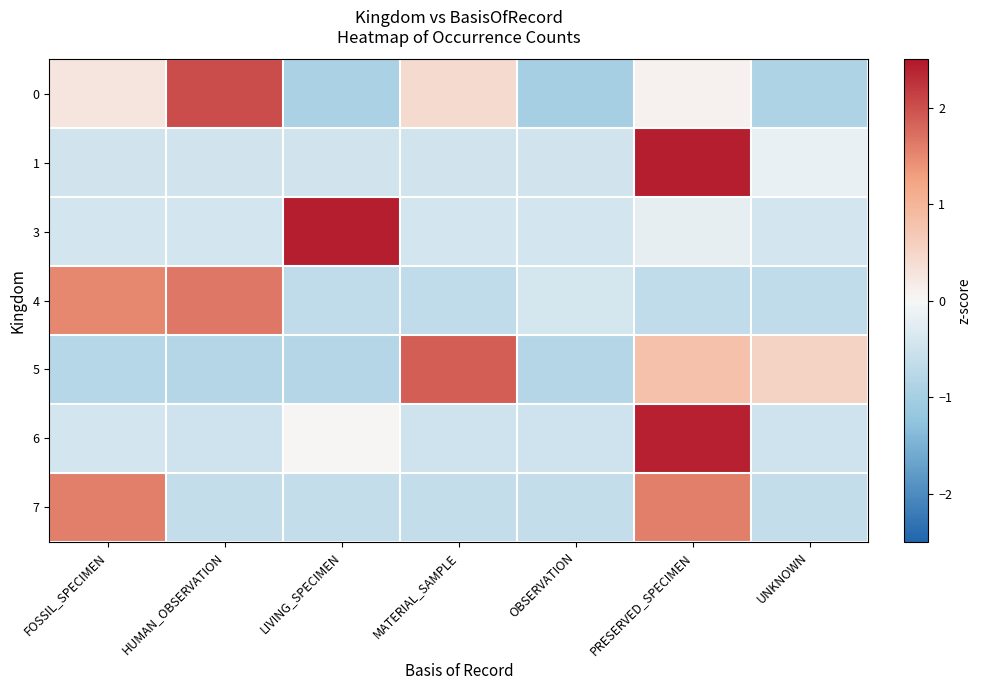

Reading right to left, what are all the values shown in this chart?

0: UNKNOWN=-0.9	PRESERVED_SPECIMEN=0.1	OBSERVATION=-1.0	MATERIAL_SAMPLE=0.4	LIVING_SPECIMEN=-0.9	HUMAN_OBSERVATION=2.0	FOSSIL_SPECIMEN=0.3
1: UNKNOWN=-0.2	PRESERVED_SPECIMEN=2.4	OBSERVATION=-0.4	MATERIAL_SAMPLE=-0.5	LIVING_SPECIMEN=-0.5	HUMAN_OBSERVATION=-0.5	FOSSIL_SPECIMEN=-0.5
3: UNKNOWN=-0.4	PRESERVED_SPECIMEN=-0.2	OBSERVATION=-0.4	MATERIAL_SAMPLE=-0.4	LIVING_SPECIMEN=2.4	HUMAN_OBSERVATION=-0.4	FOSSIL_SPECIMEN=-0.4
4: UNKNOWN=-0.7	PRESERVED_SPECIMEN=-0.7	OBSERVATION=-0.4	MATERIAL_SAMPLE=-0.7	LIVING_SPECIMEN=-0.7	HUMAN_OBSERVATION=1.7	FOSSIL_SPECIMEN=1.5
5: UNKNOWN=0.5	PRESERVED_SPECIMEN=0.8	OBSERVATION=-0.8	MATERIAL_SAMPLE=1.9	LIVING_SPECIMEN=-0.8	HUMAN_OBSERVATION=-0.8	FOSSIL_SPECIMEN=-0.8
6: UNKNOWN=-0.5	PRESERVED_SPECIMEN=2.4	OBSERVATION=-0.5	MATERIAL_SAMPLE=-0.5	LIVING_SPECIMEN=0.0	HUMAN_OBSERVATION=-0.5	FOSSIL_SPECIMEN=-0.4
7: UNKNOWN=-0.6	PRESERVED_SPECIMEN=1.6	OBSERVATION=-0.6	MATERIAL_SAMPLE=-0.6	LIVING_SPECIMEN=-0.6	HUMAN_OBSERVATION=-0.6	FOSSIL_SPECIMEN=1.6